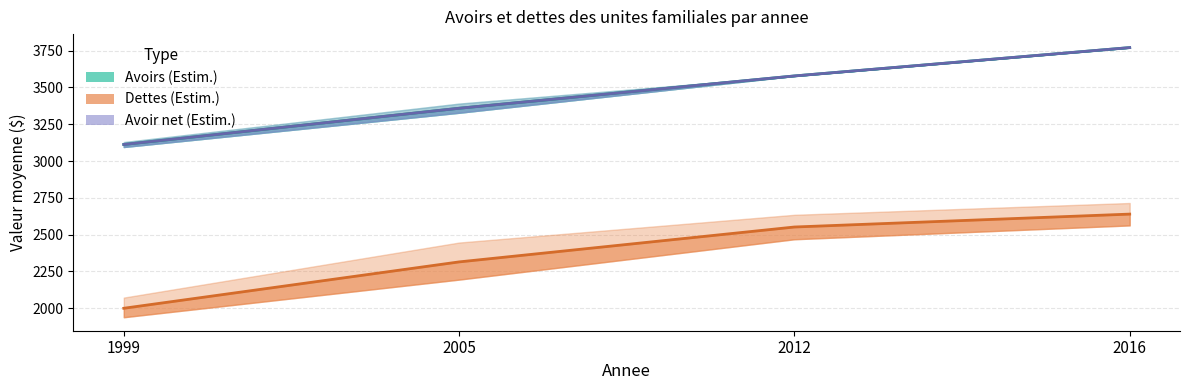

At how many categories does at least one series exceed 2286?

4